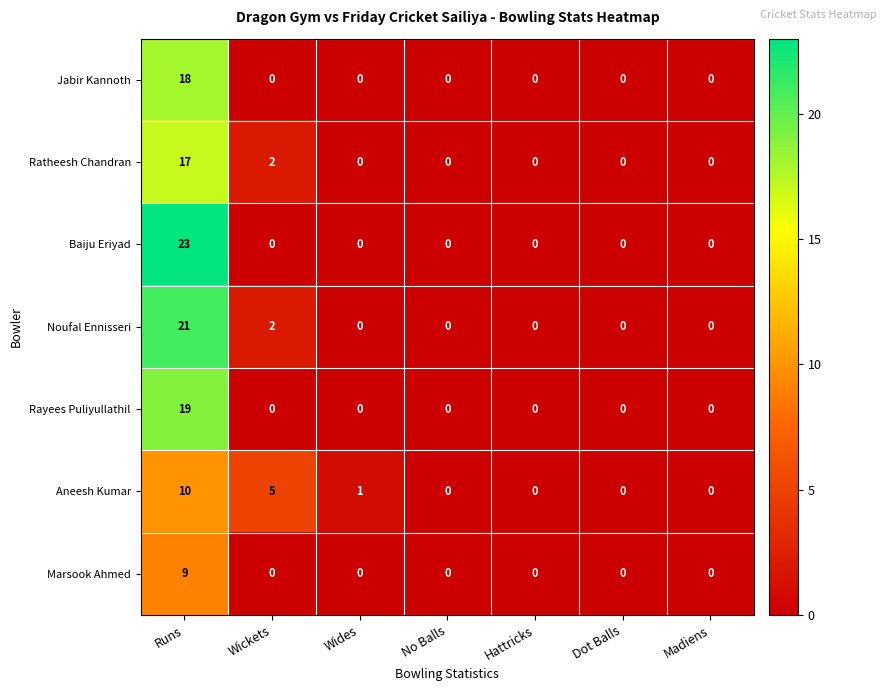

What is the difference between the Jabir Kannoth values at Runs and Dot Balls?

18